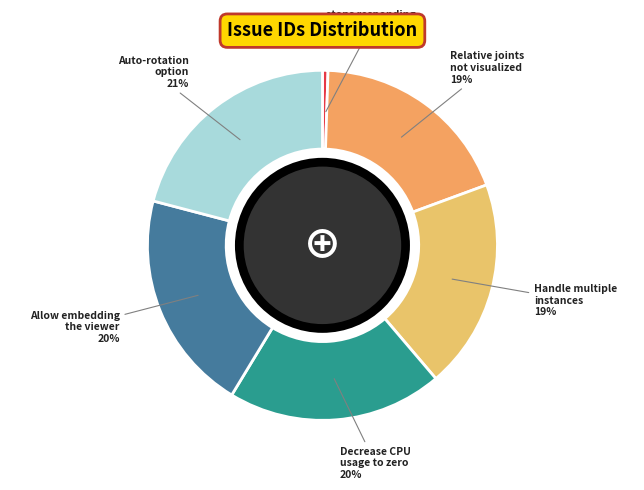

The Relative joints not visualized slice represents 19% of the pie. True or false?

True